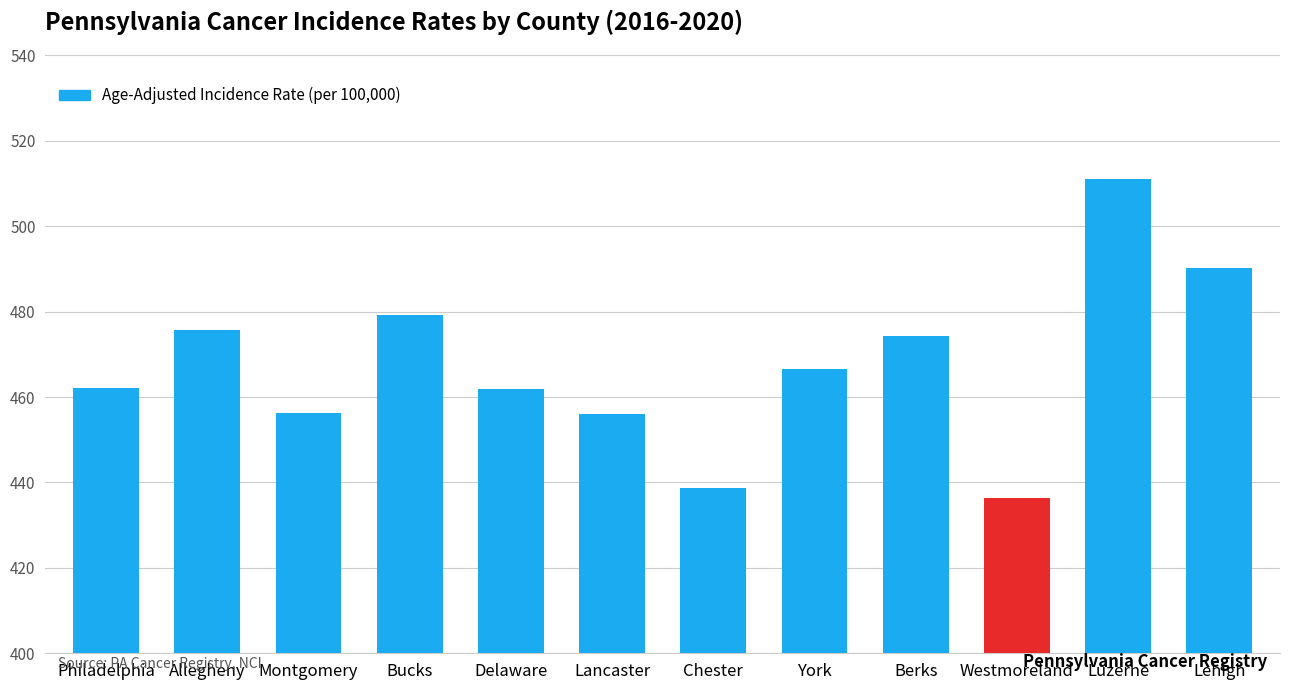

What is the value of the 6th bar from the left?

456.1